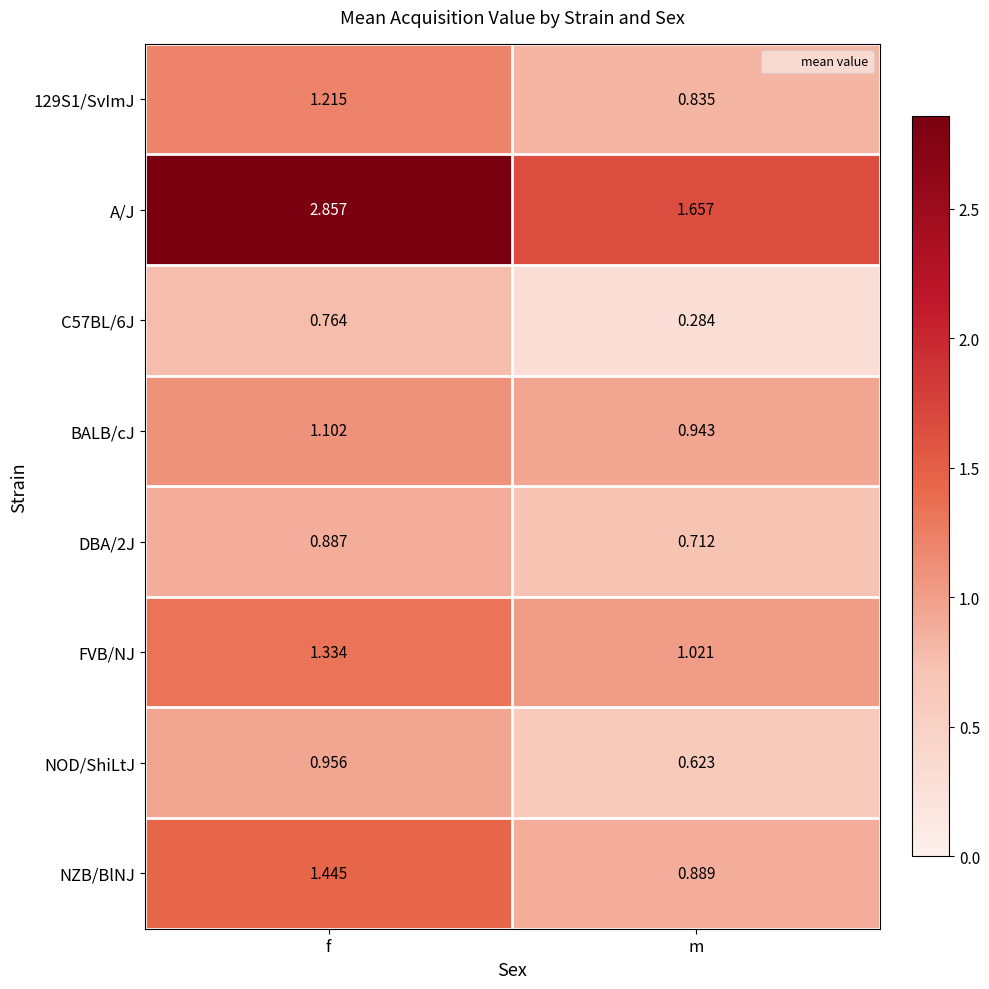

Which category has the highest value across all series?

f